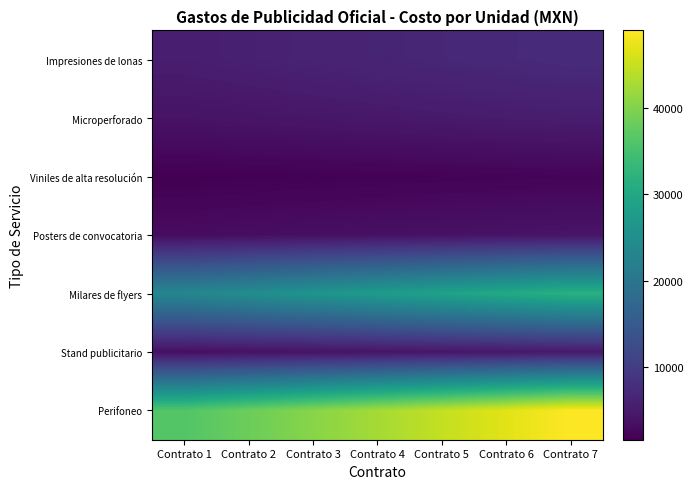

What is the total value across all series at Contrato 1?

77114.9